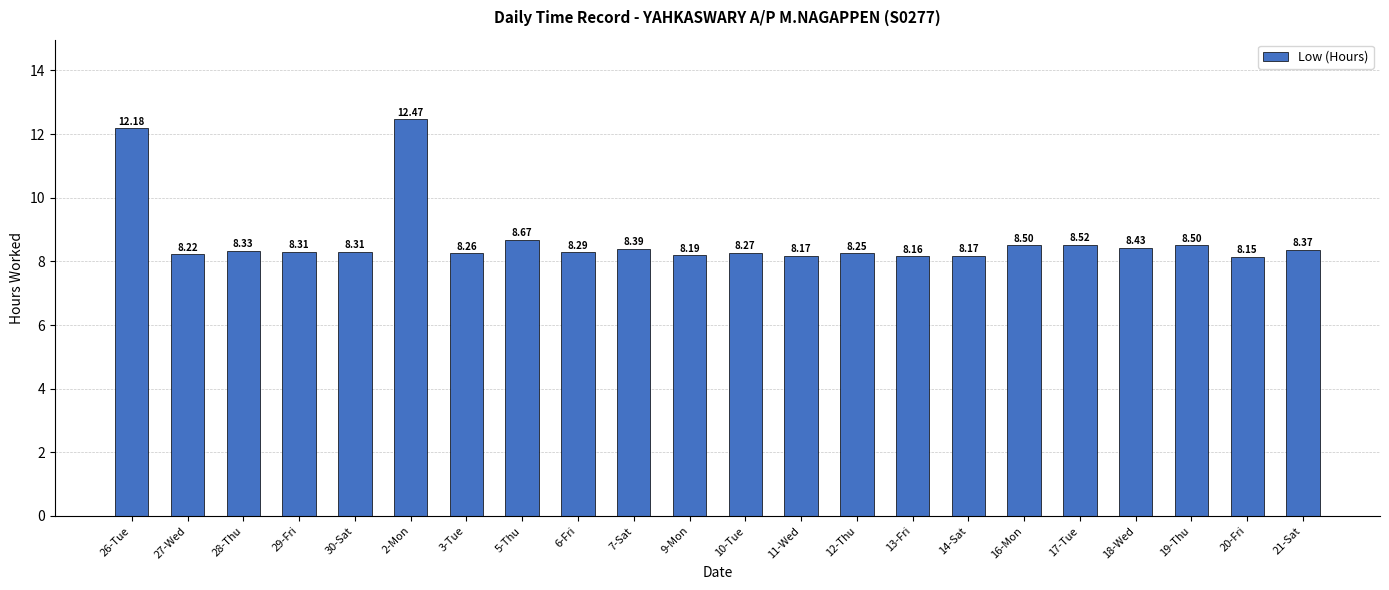

What is the change in value from 28-Thu to 7-Sat?

+0.1